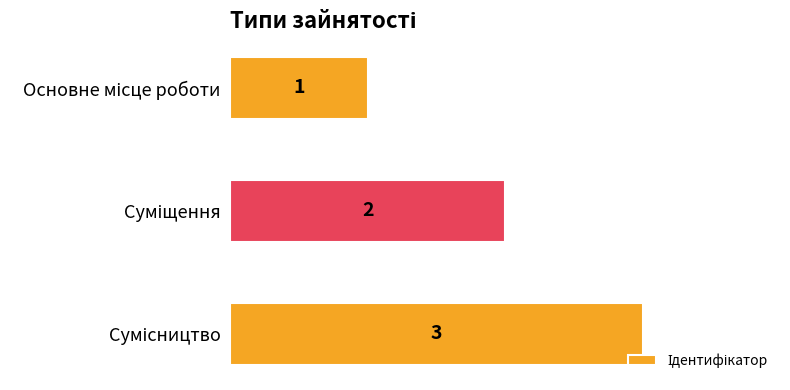

What is the value of the 3rd bar from the top?

3